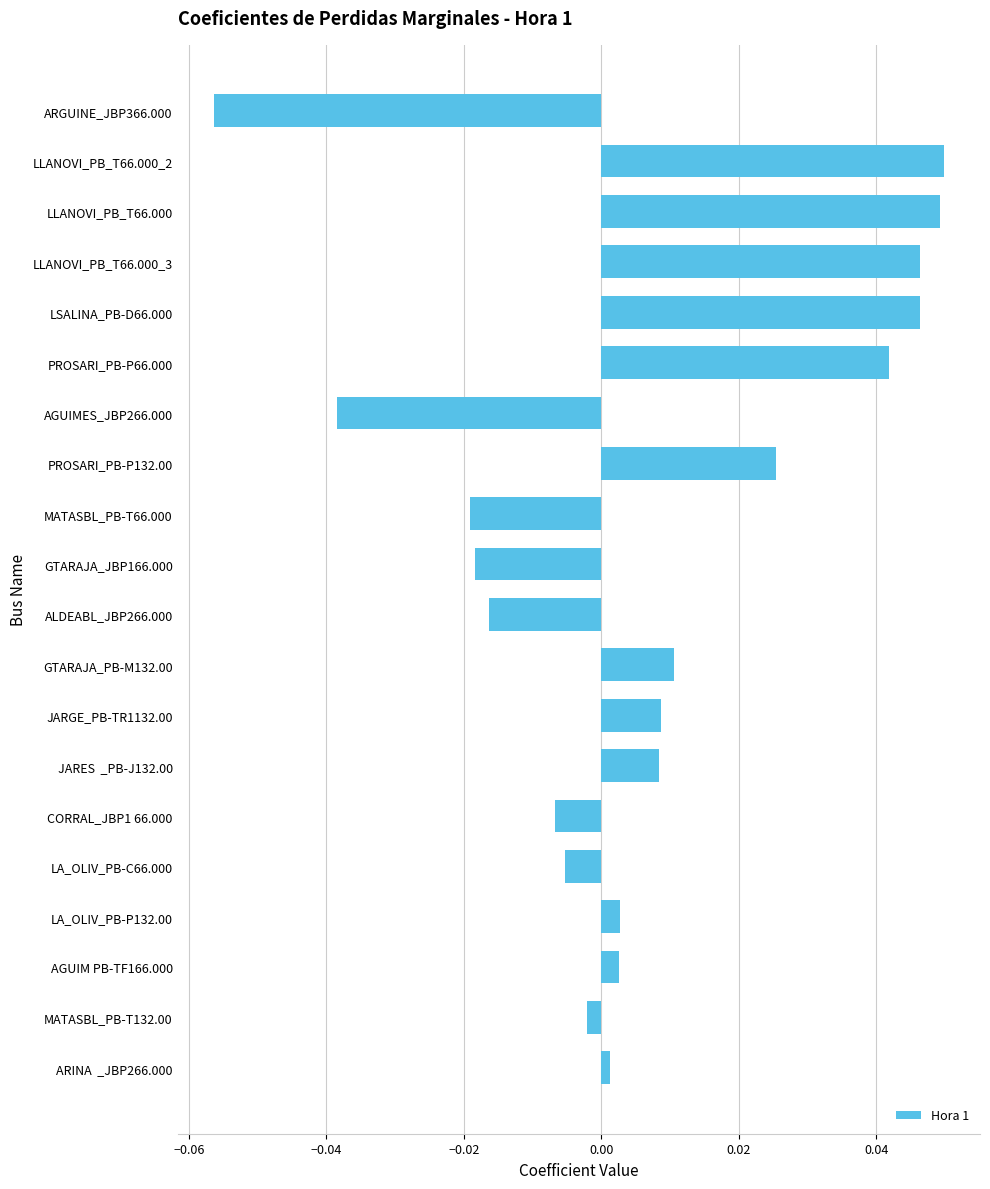

How many series are shown in this chart?

1